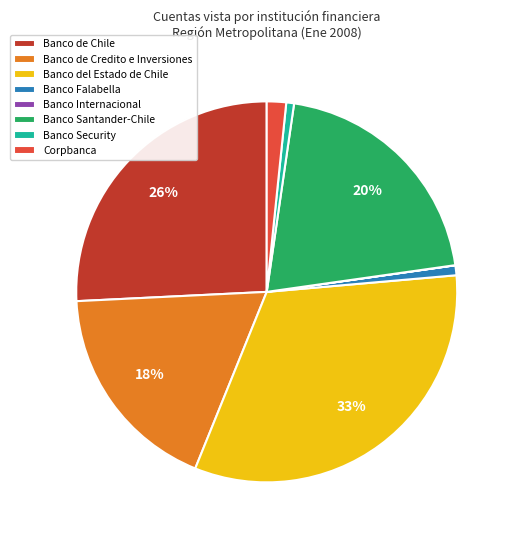

Is it true that Banco Falabella is 7% of the pie?

False